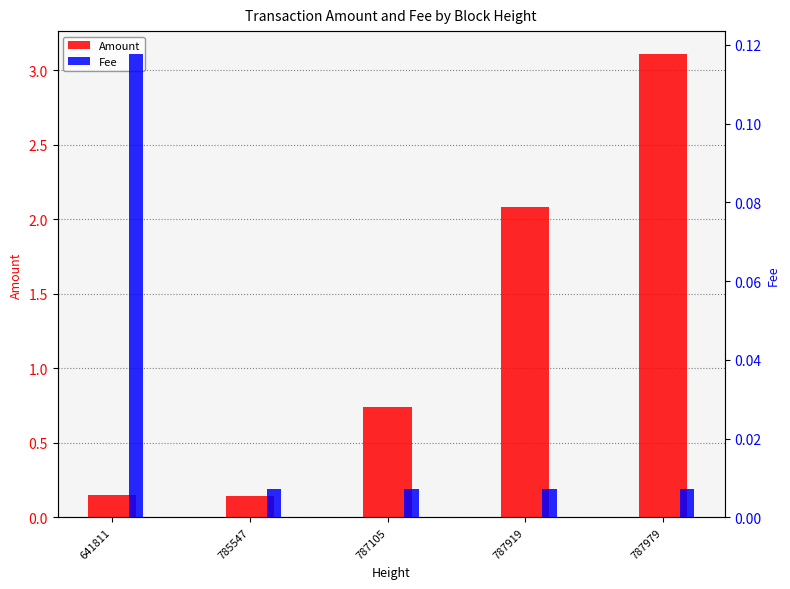

What is the difference between the Fee values at 641811 and 785547?

0.1